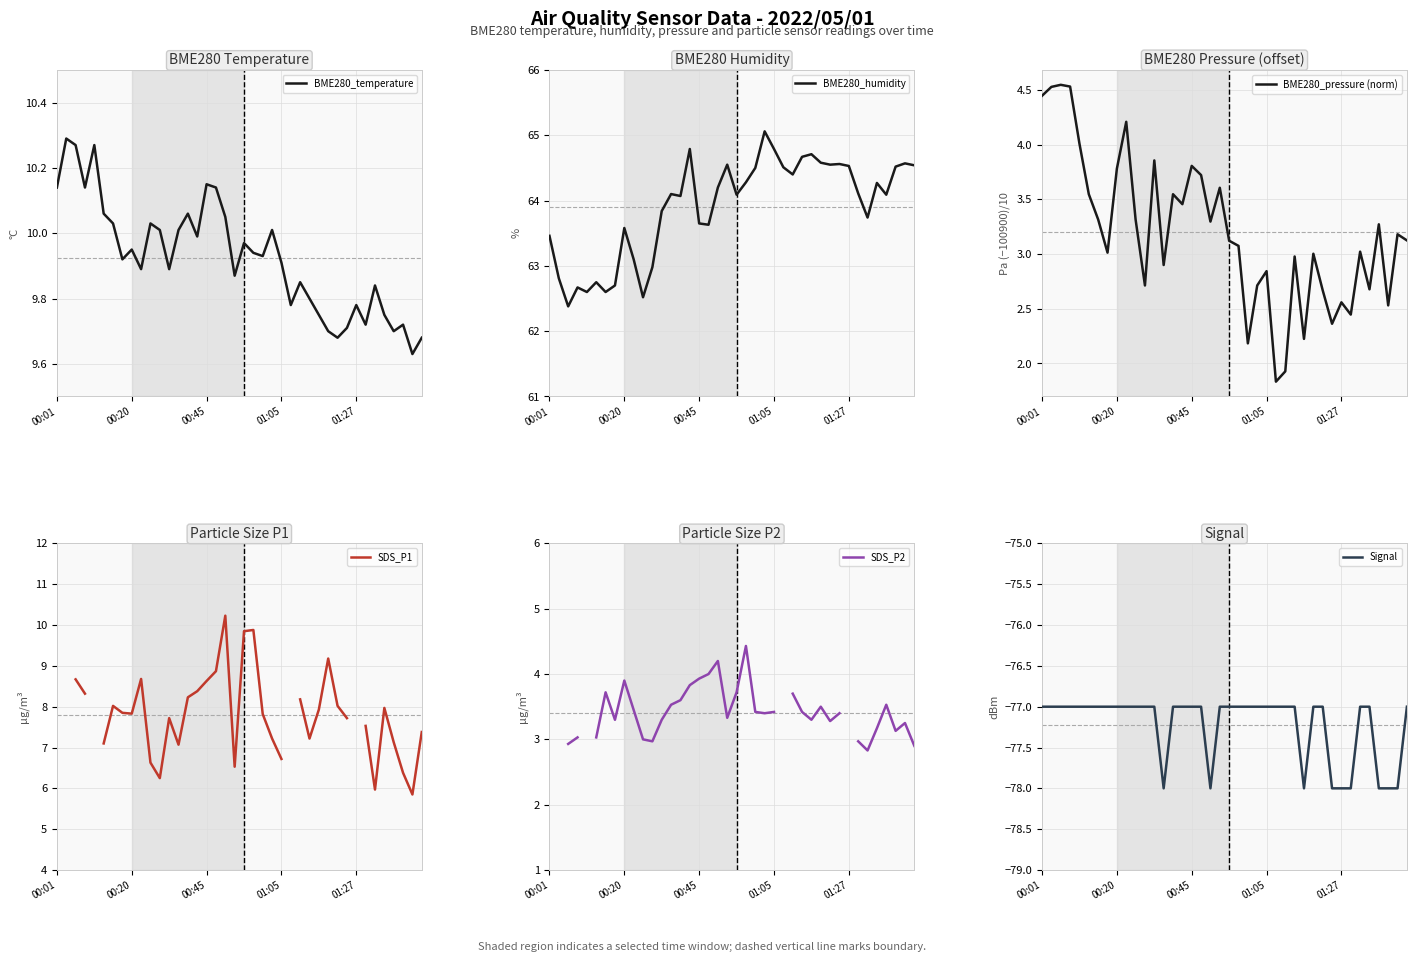

At which label is BME280_temperature closest to 9?

38